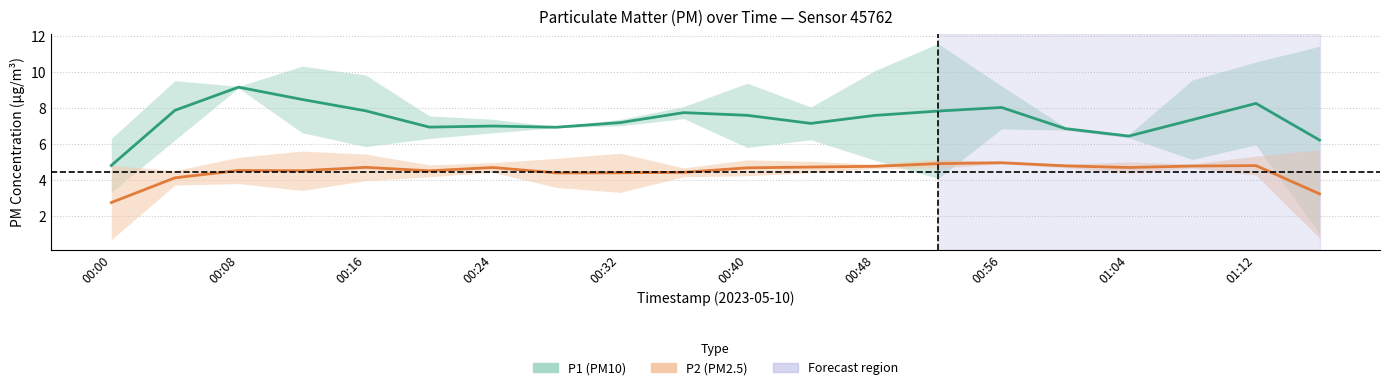

What are all the series names shown in the legend?

P1, P2